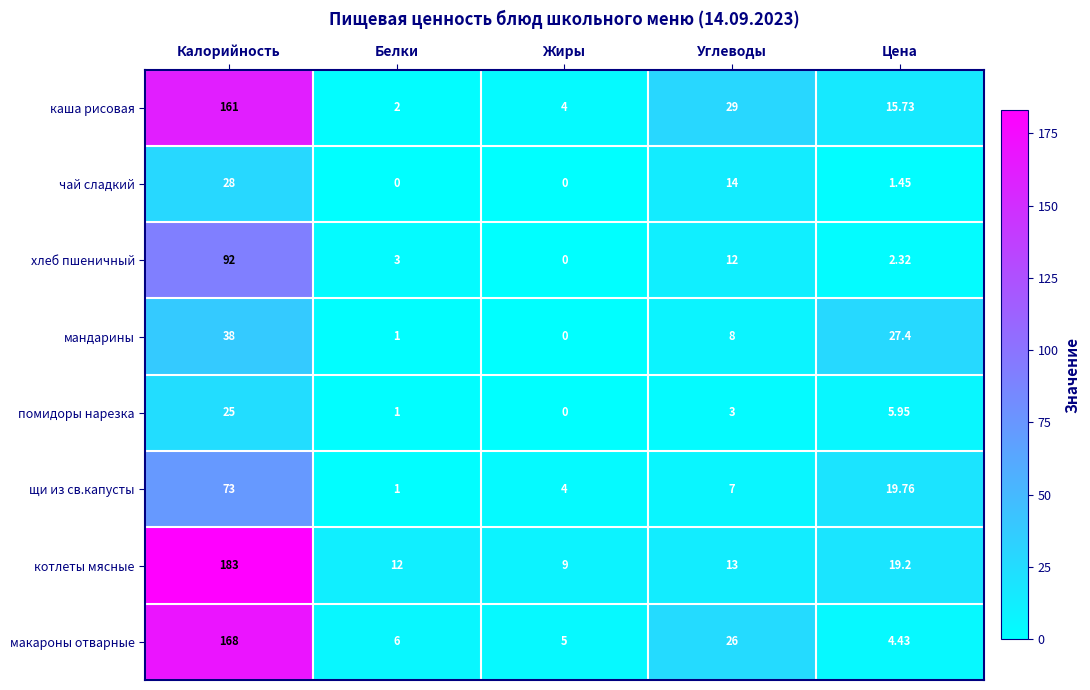

Which series changed the most between Белки and Цена?

мандарины